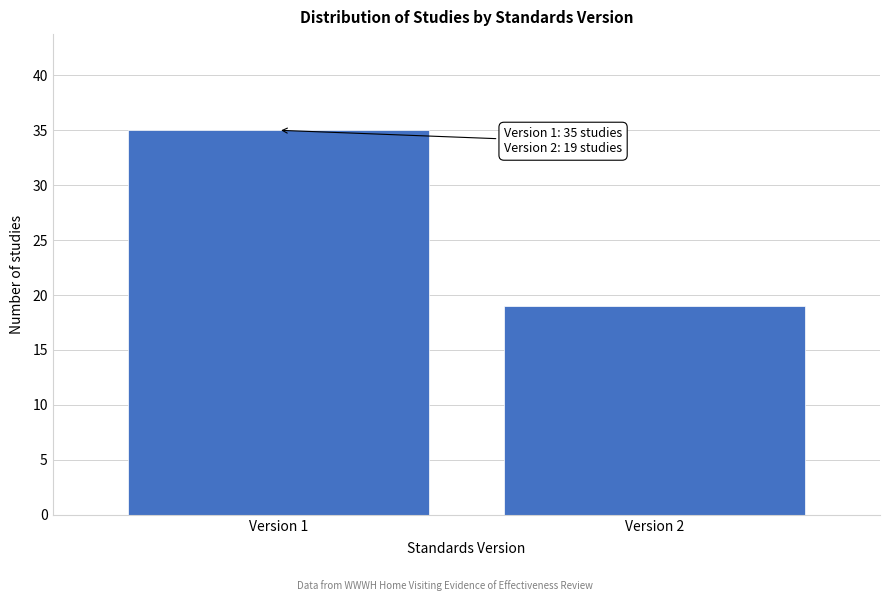

Reading left to right, extract all data points from this chart.

35	19